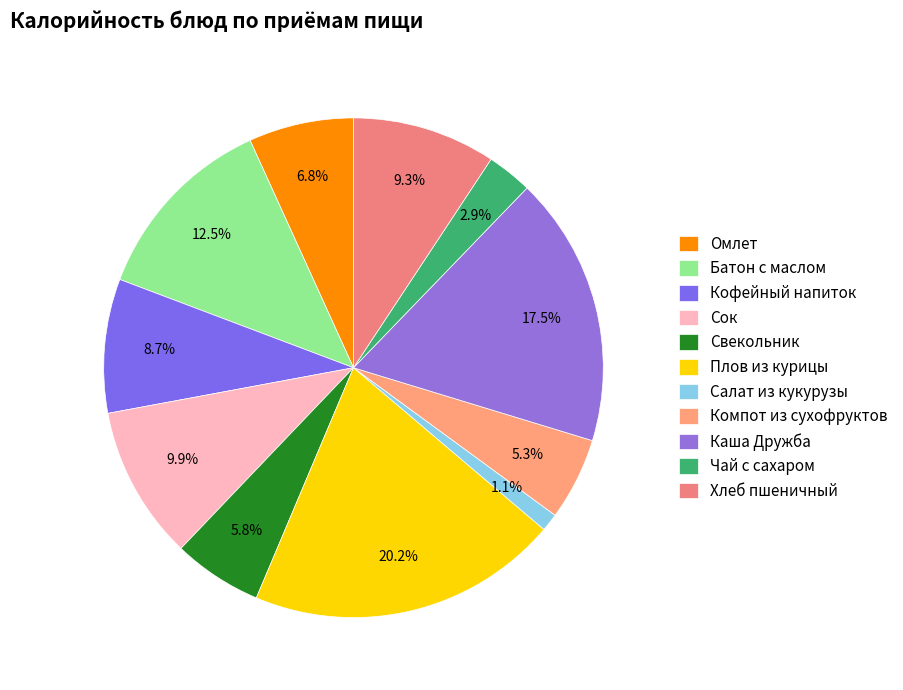

What percentage is the Батон с маслом slice, to the nearest percent?

12%